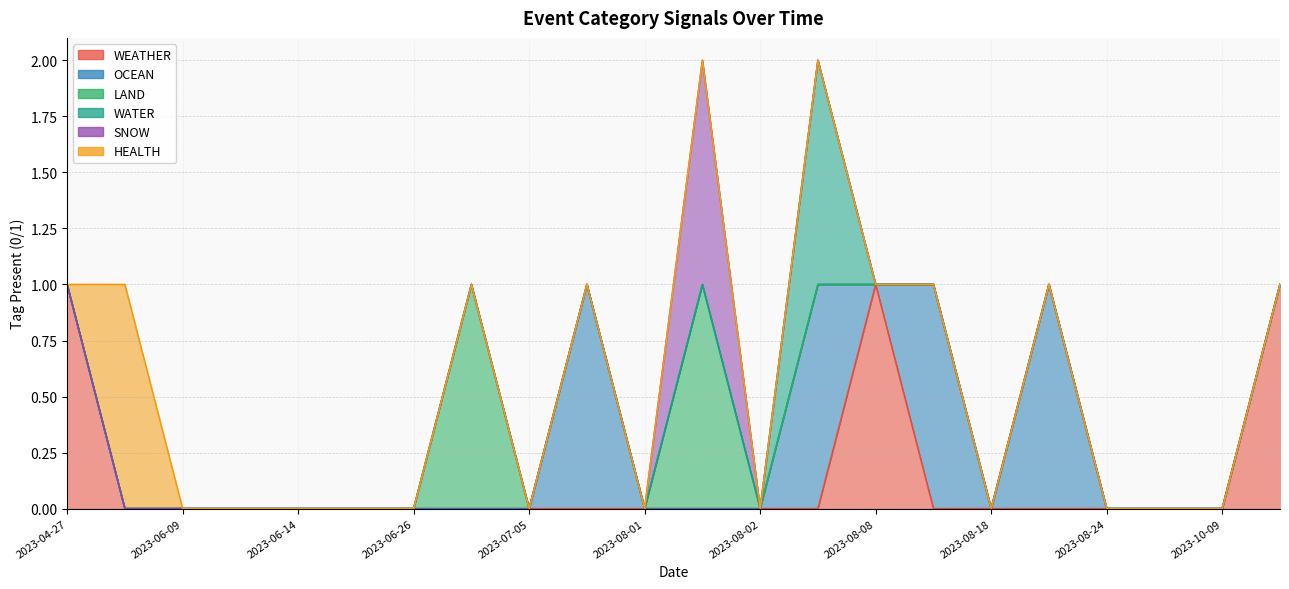

How many categories are shown in the chart?

22